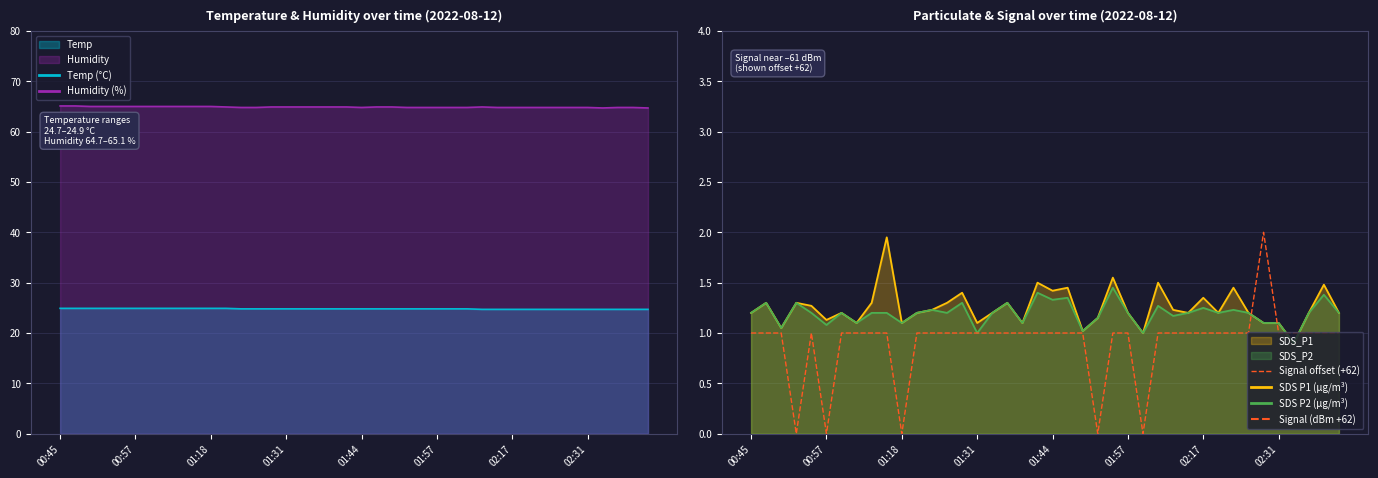

What is the difference between the maximum and minimum values?

2